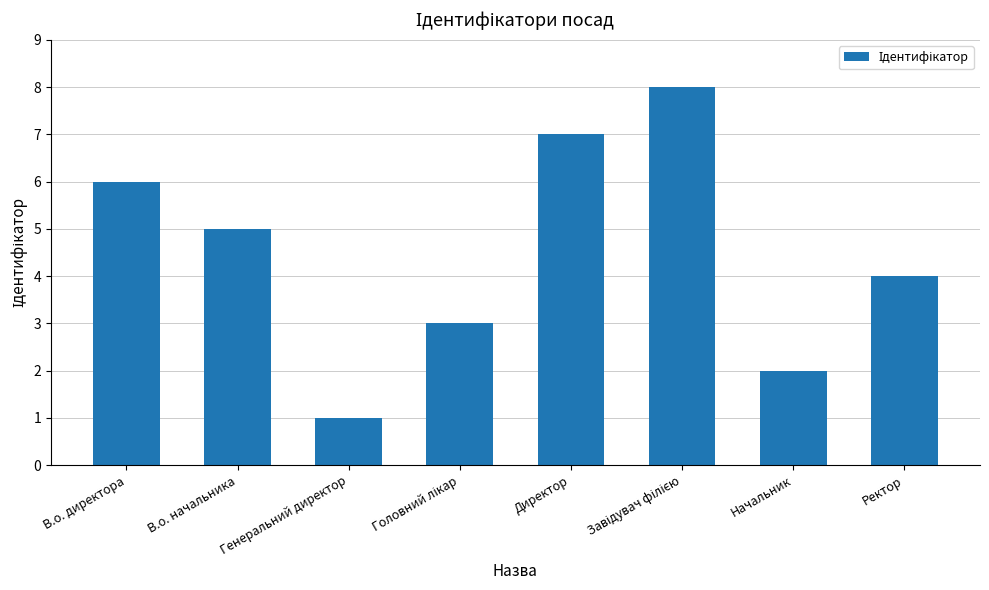

The chart shows a value of 2 at В.о. начальника. True or false?

False